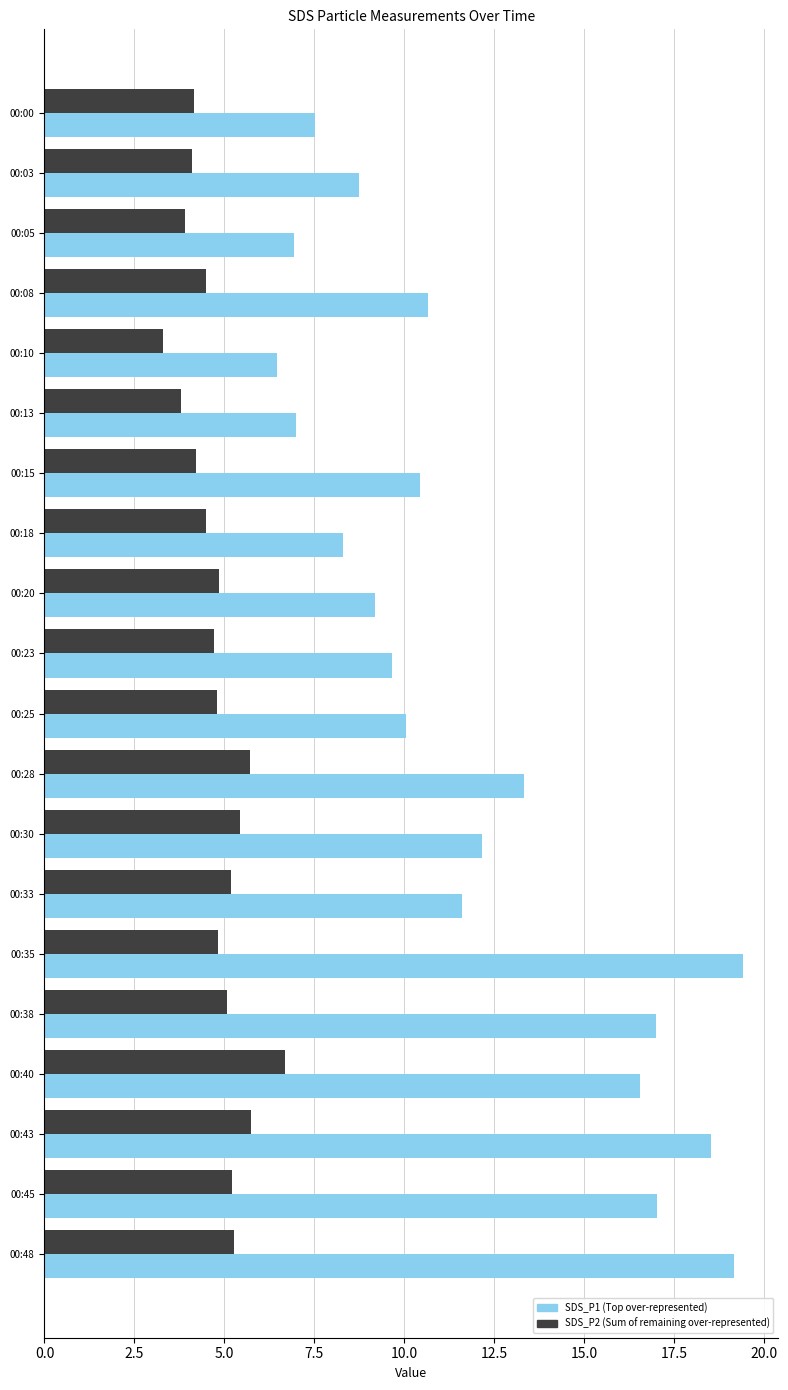

Which category has the highest value across all series?

00:35